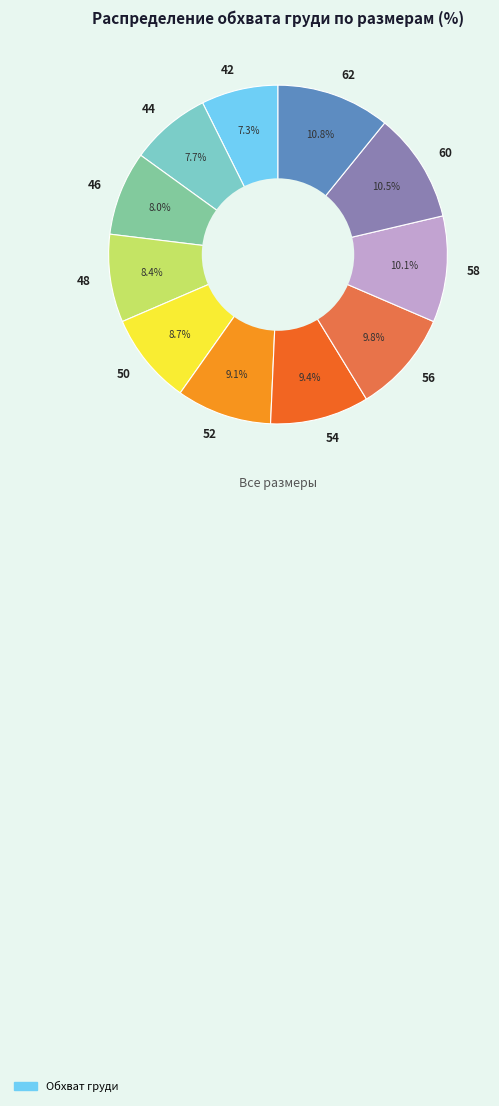

Do 60 and 62 together represent more than half of the pie?

No